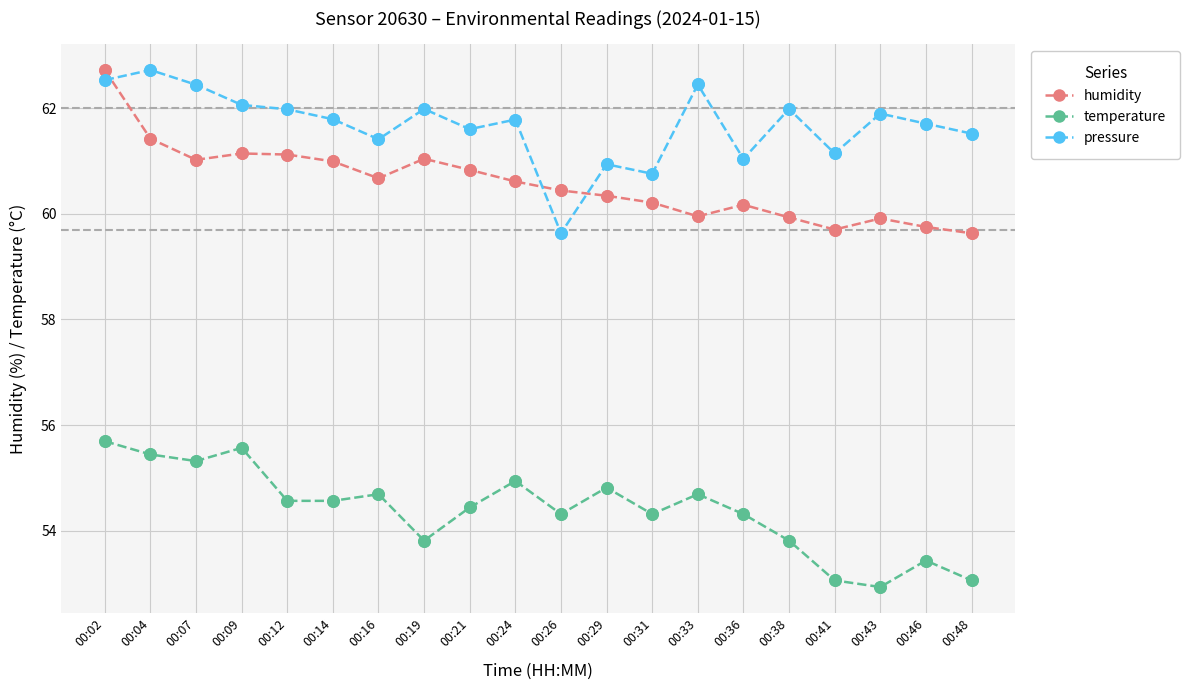

What is the total value across all series at 00:21?

176.9